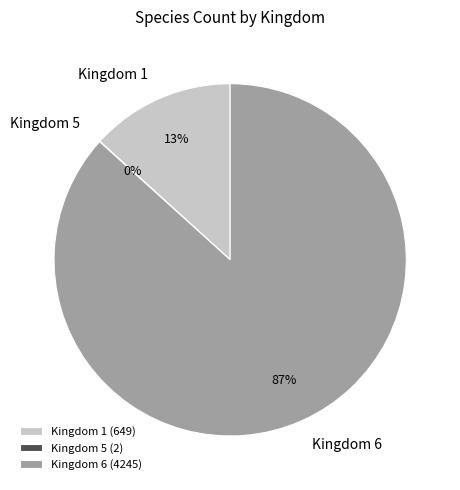

Does any single category account for the majority?

Yes